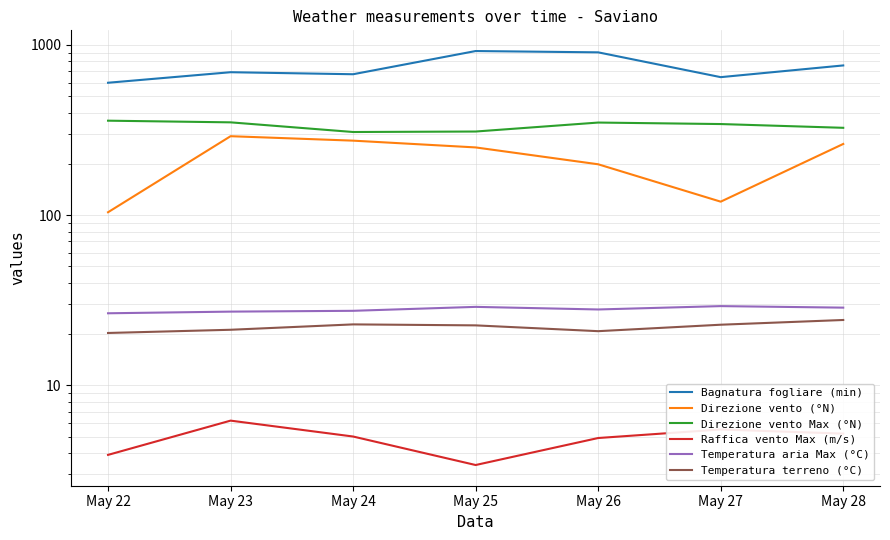

Is it true that Temperatura terreno (°C) equals 20.8 at May 26?

True